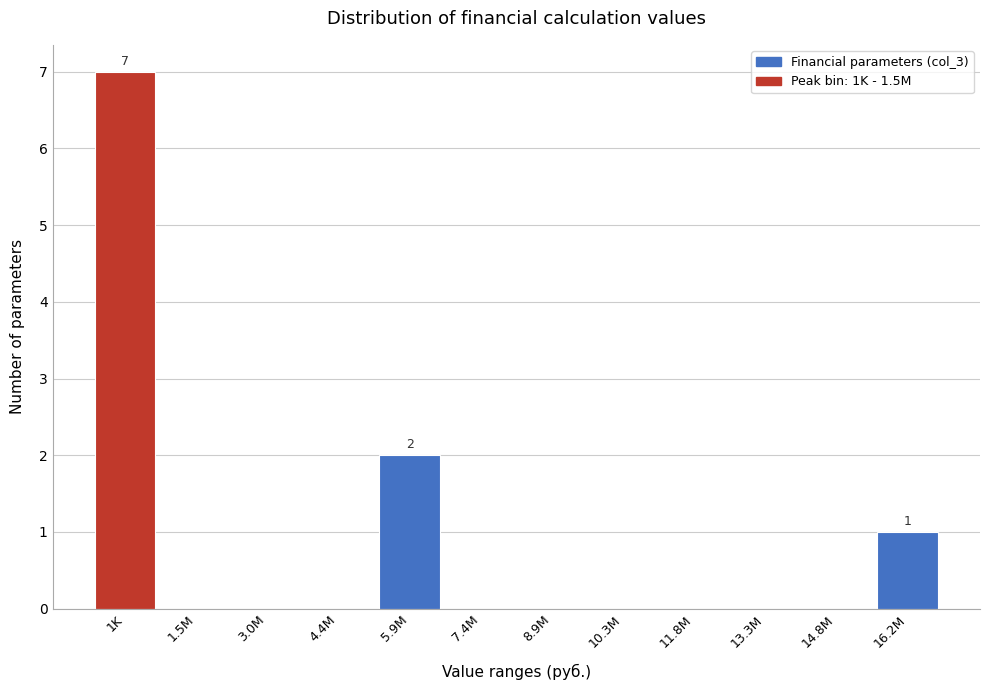

Reading left to right, what are all the values shown in this chart?

1K=7	1.5M=0	3.0M=0	4.4M=0	5.9M=2	7.4M=0	8.9M=0	10.3M=0	11.8M=0	13.3M=0	14.8M=0	16.2M=1